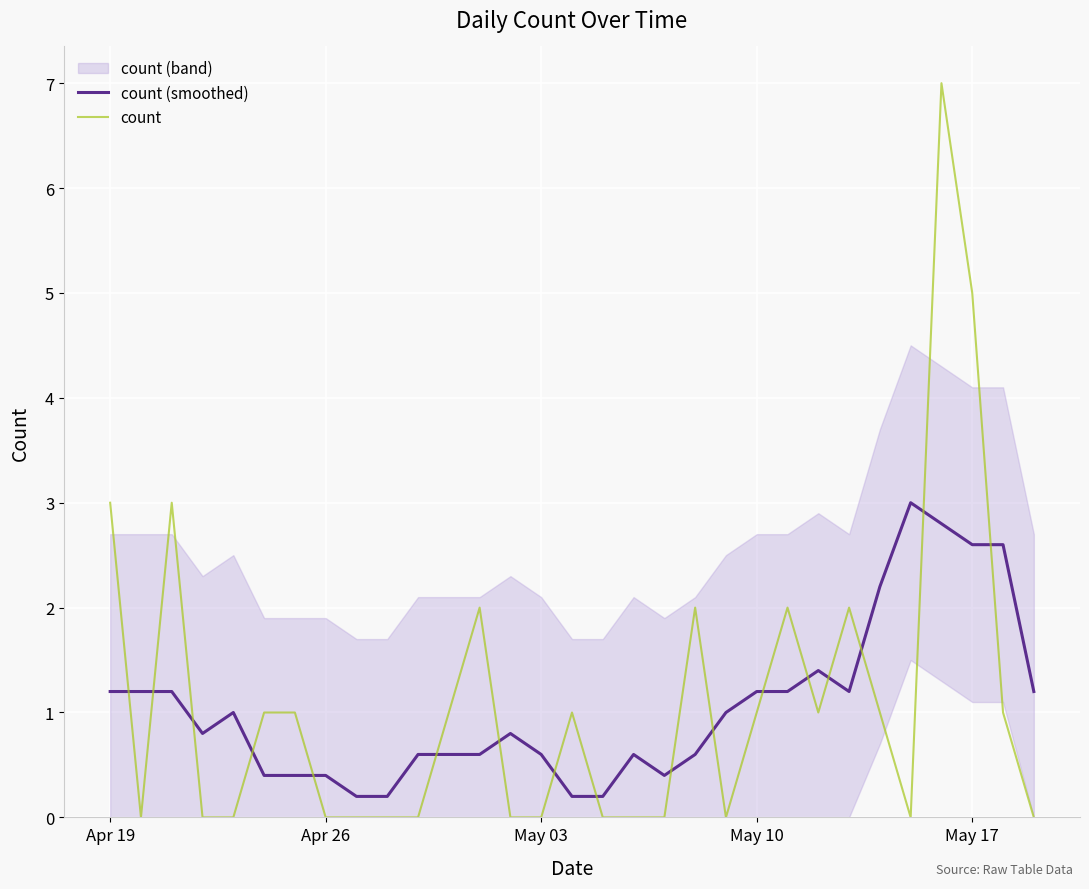

The count (smoothed) series shows 4.3 at May 17. True or false?

False